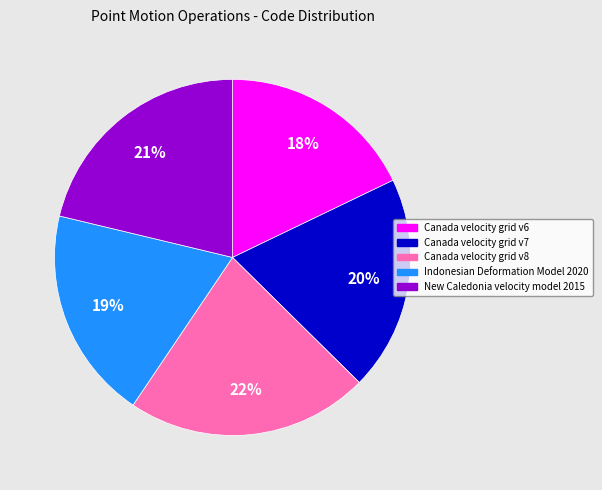

Does Canada velocity grid v7 represent more than half of the total?

No